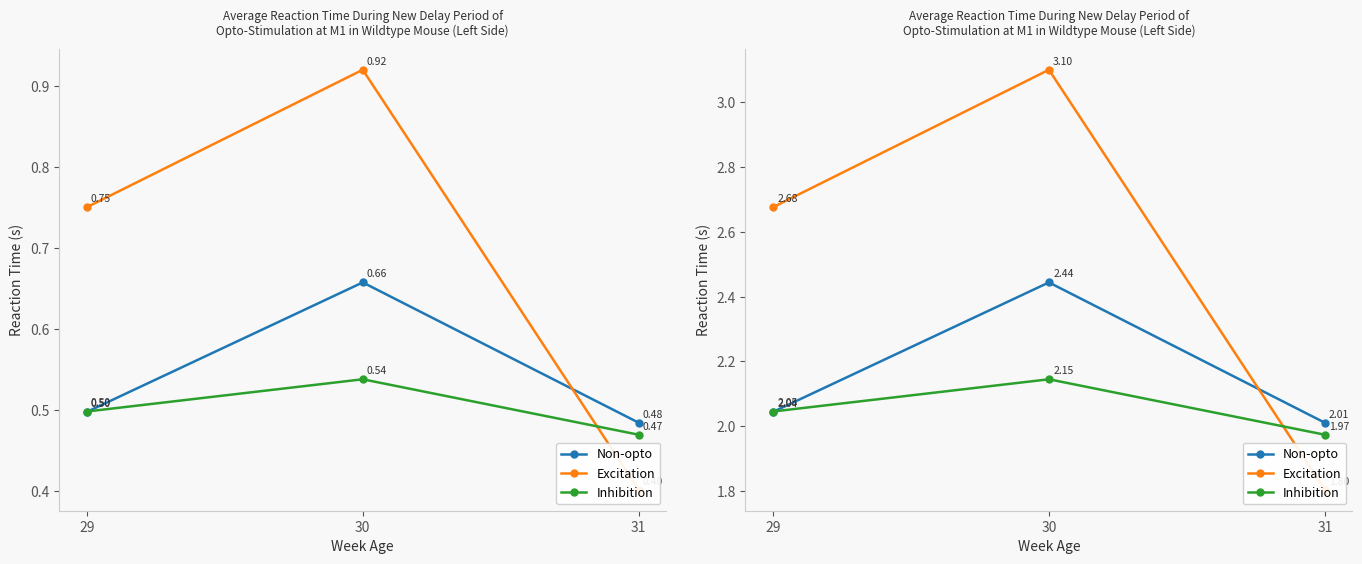

Is this an area chart (filled region under the line)?

No